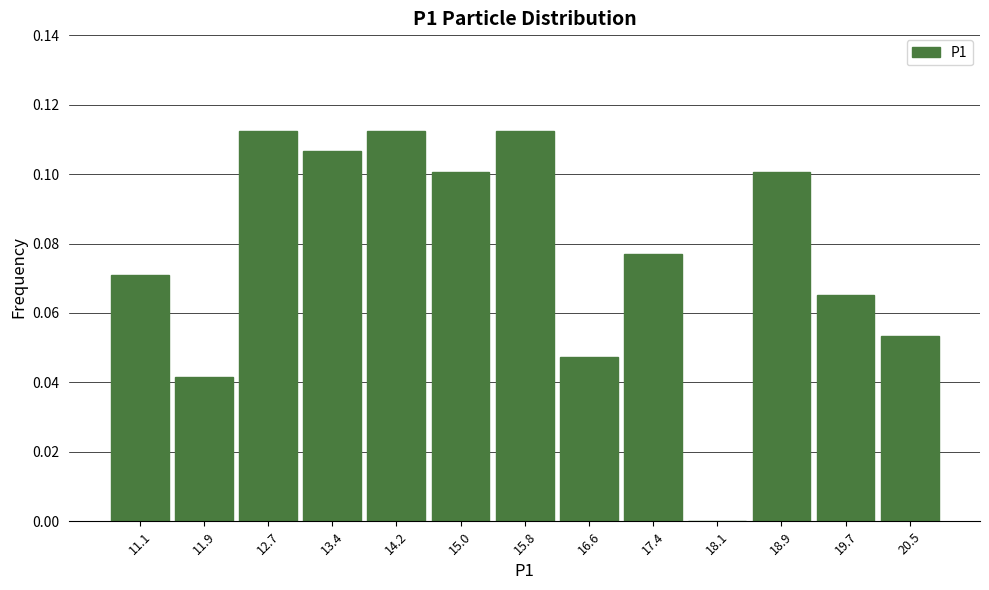

What is the height of the bar covering 11.5 to 12.3 on the x-axis? Neither the bar edges nor the heights are printed on the chart, so give them approximately, as read against the axes.

0.042